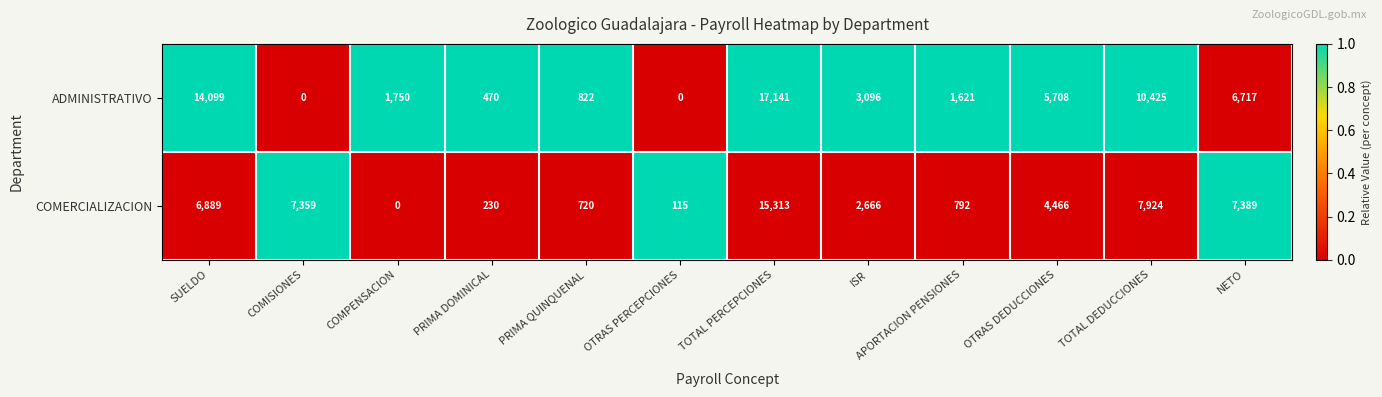

List the labels in order of COMERCIALIZACION value, largest first.

TOTAL PERCEPCIONES, TOTAL DEDUCCIONES, NETO, COMISIONES, SUELDO, OTRAS DEDUCCIONES, ISR, APORTACION PENSIONES, PRIMA QUINQUENAL, PRIMA DOMINICAL, OTRAS PERCEPCIONES, COMPENSACION